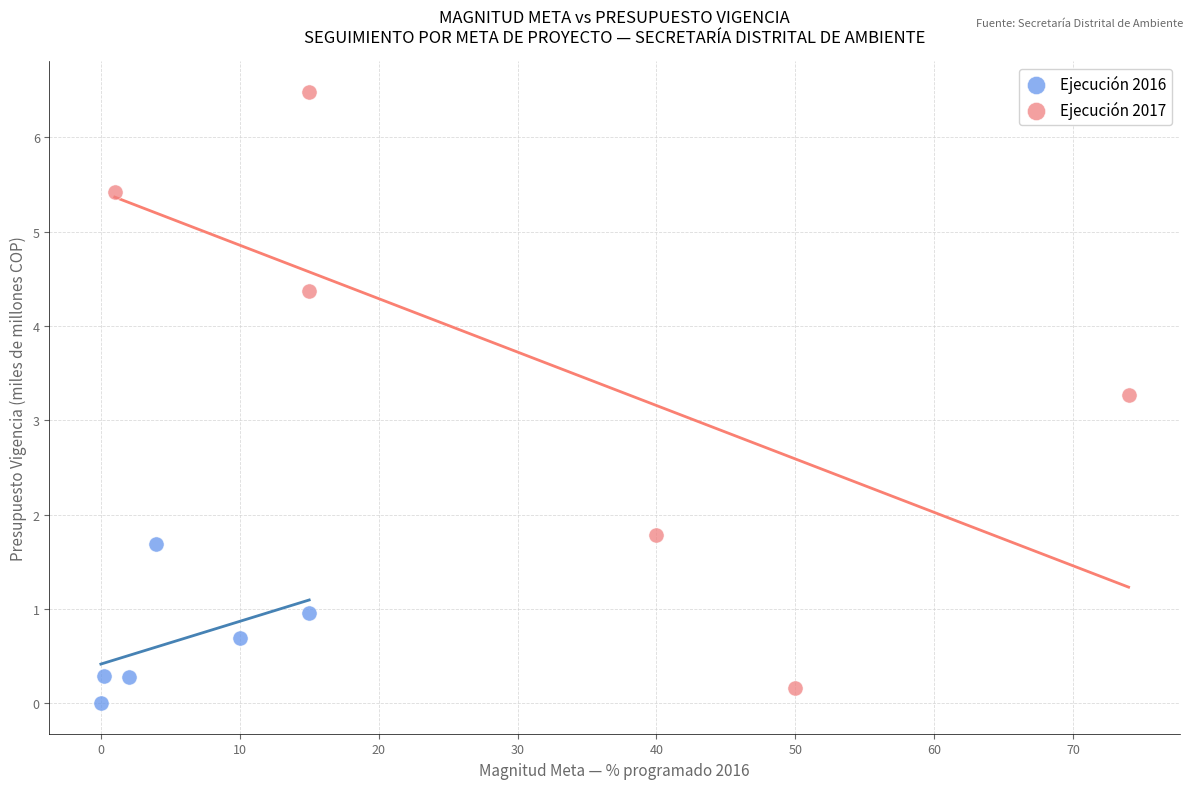

Which series has the widest spread of Y values?

Ejecución 2017